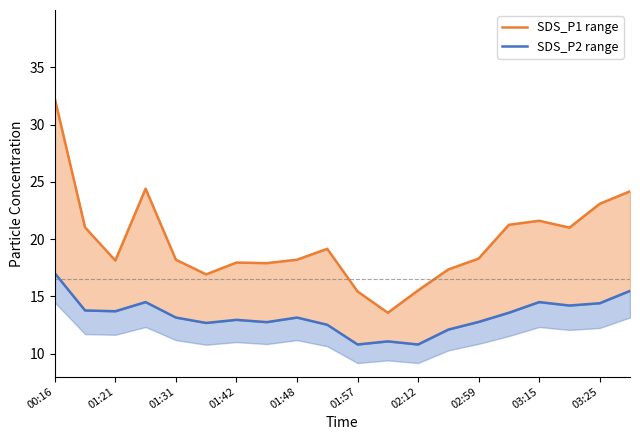

True or false: SDS_P1 range and SDS_P2 range cross at least once.

False